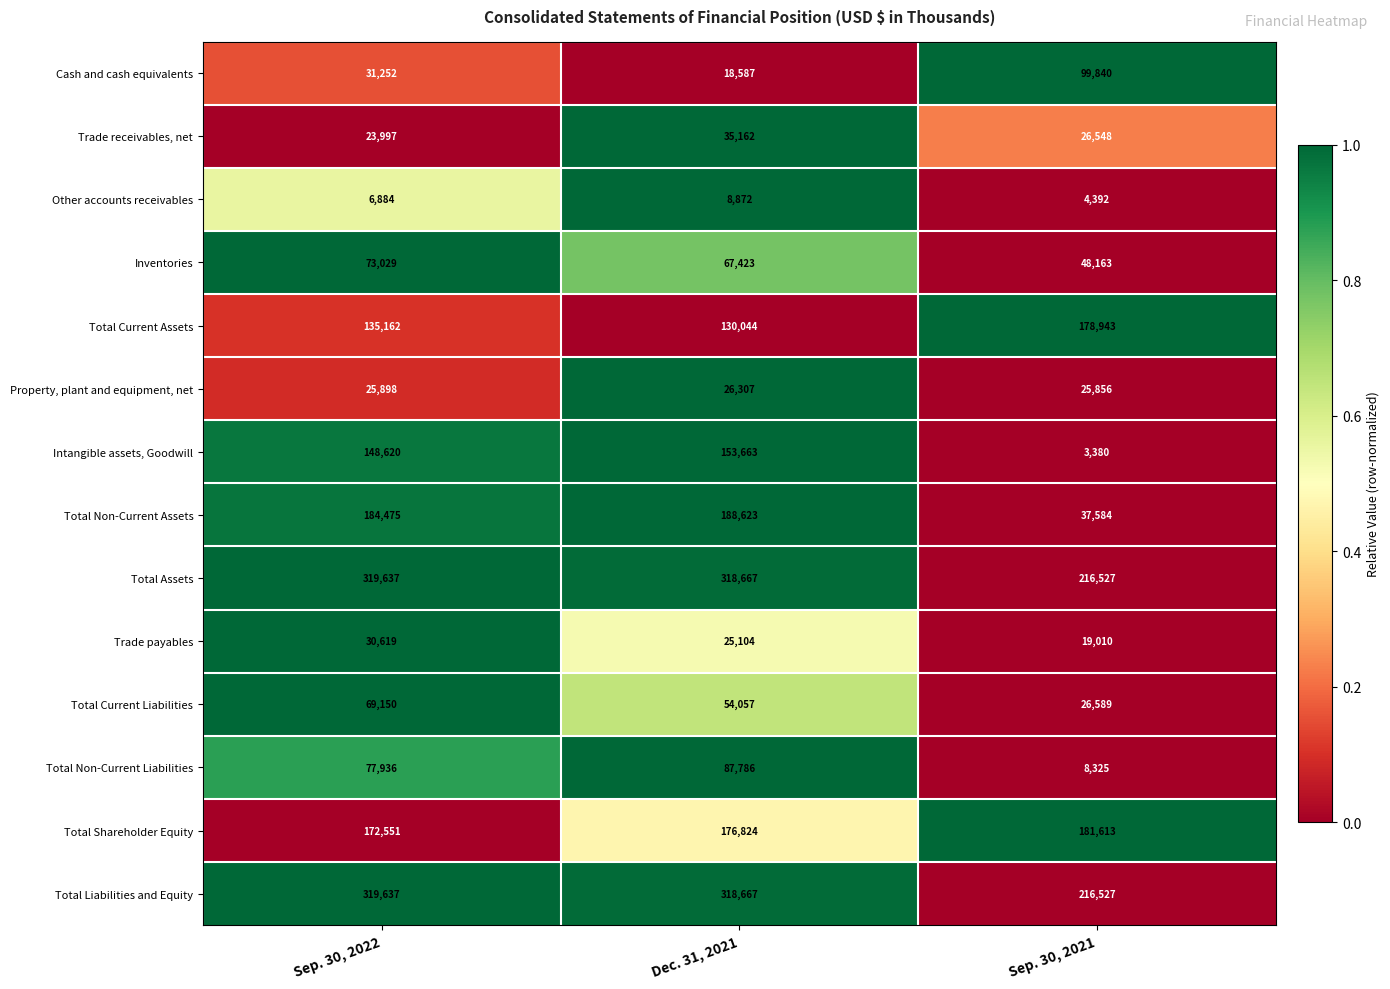

Rank the categories by Trade receivables, net value from lowest to highest.

Sep. 30, 2022, Sep. 30, 2021, Dec. 31, 2021